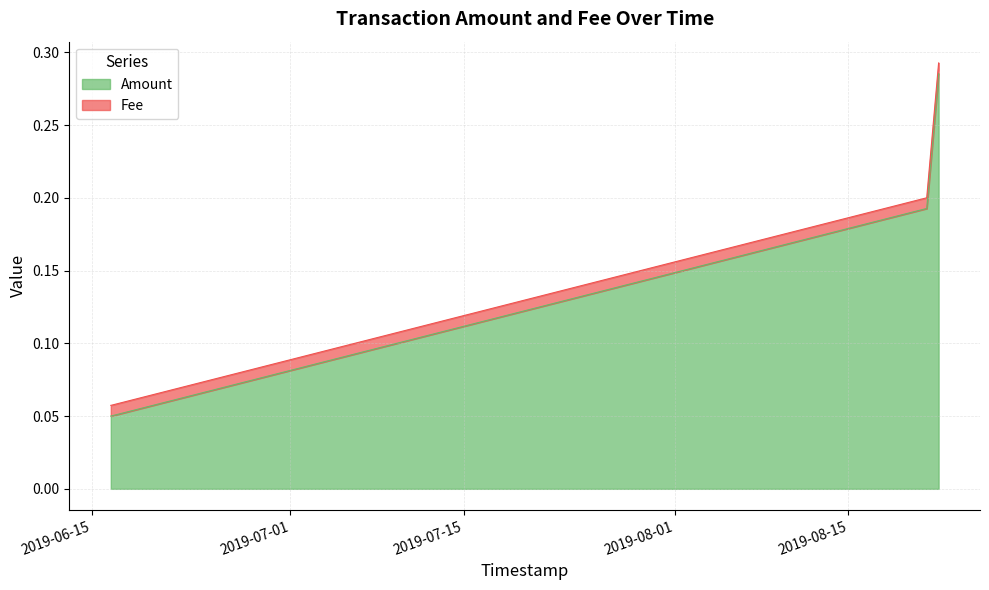

What is the approximate value at 2019-06-16 12:48:42?

0.1